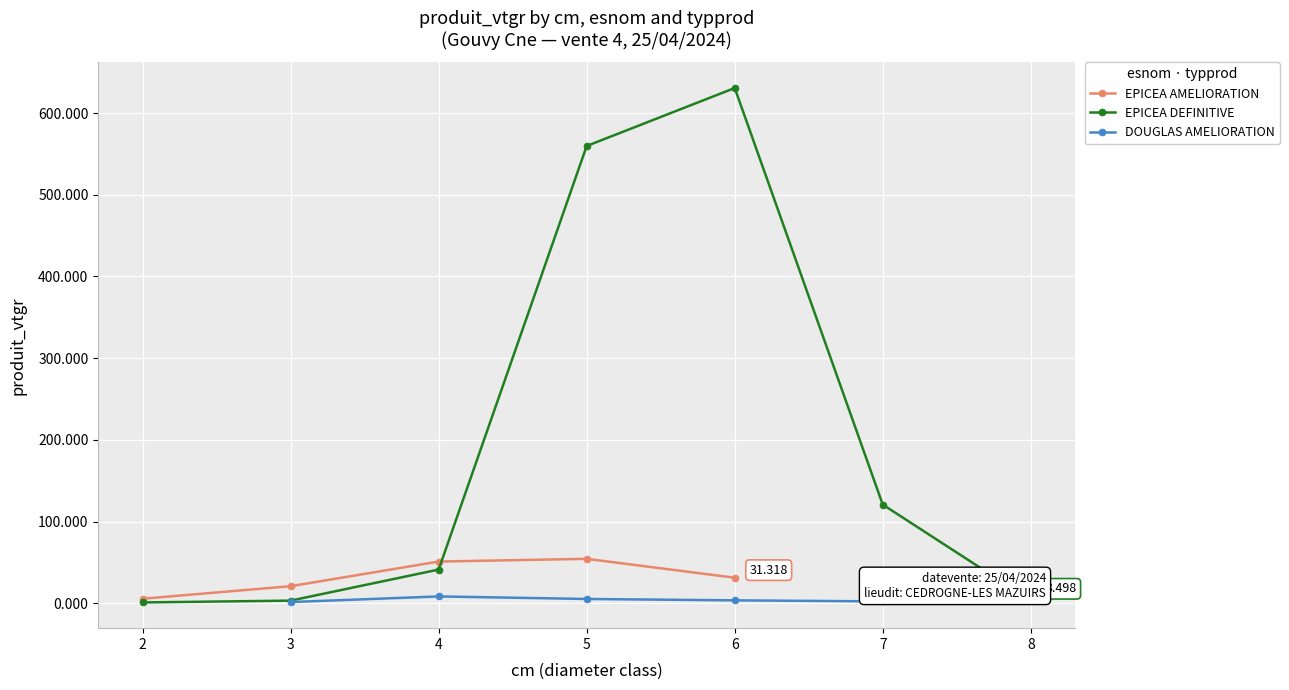

True or false: DOUGLAS and EPICEA intersect in this chart.

False